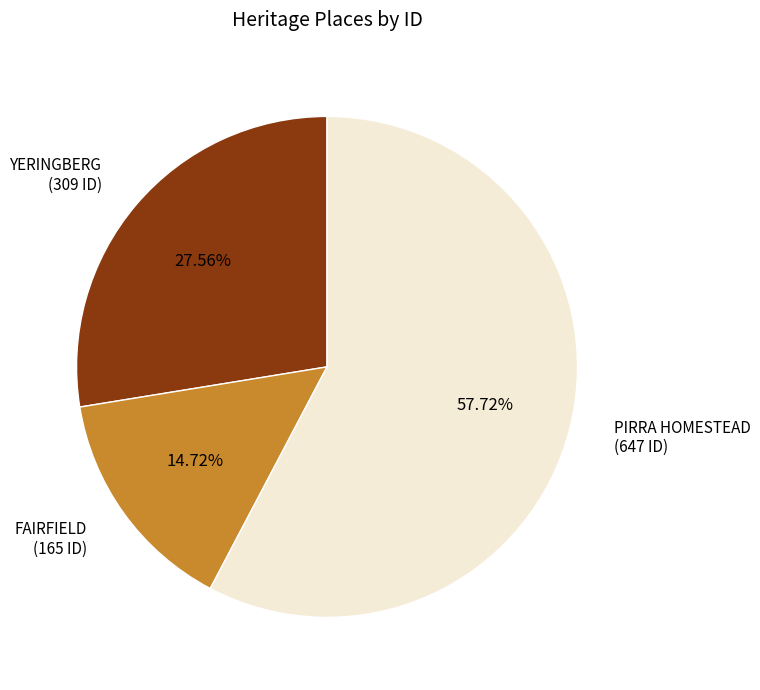

Which slice is the smallest?

FAIRFIELD